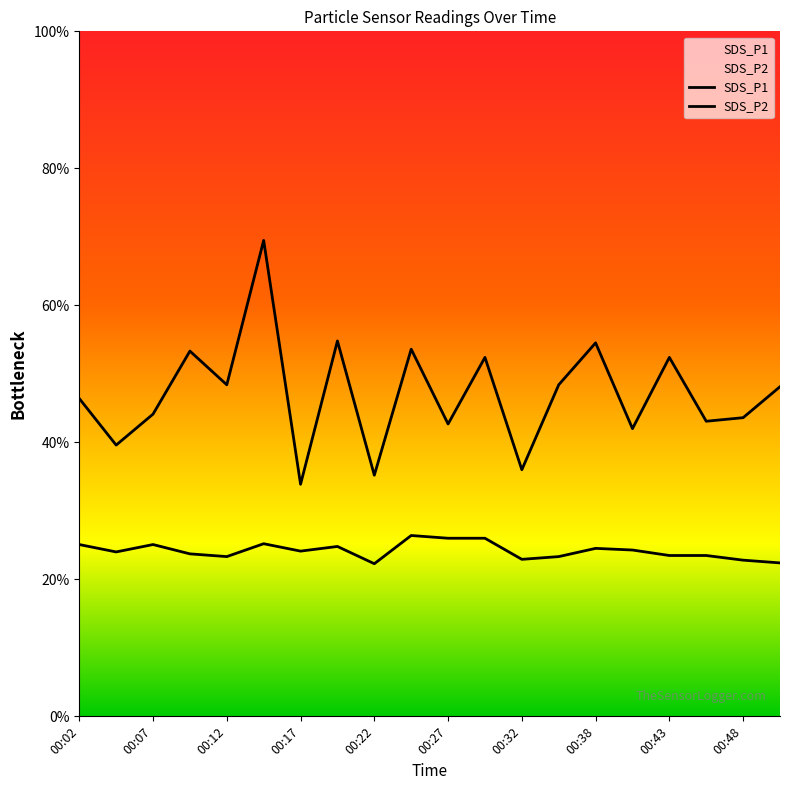

Reading left to right, extract all data points from this chart.

SDS_P1: 00:02=11.6	00:05=9.9	00:07=11.0	00:09=13.3	00:12=12.1	00:15=17.4	00:17=8.5	00:20=13.7	00:22=8.8	00:25=13.4	00:27=10.7	00:30=13.1	00:32=9.0	00:35=12.1	00:38=13.6	00:40=10.5	00:43=13.1	00:45=10.8	00:48=10.9	00:50=12.0
SDS_P2: 00:02=6.3	00:05=6.0	00:07=6.3	00:09=5.9	00:12=5.8	00:15=6.3	00:17=6.0	00:20=6.2	00:22=5.6	00:25=6.6	00:27=6.5	00:30=6.5	00:32=5.7	00:35=5.8	00:38=6.1	00:40=6.1	00:43=5.9	00:45=5.9	00:48=5.7	00:50=5.6